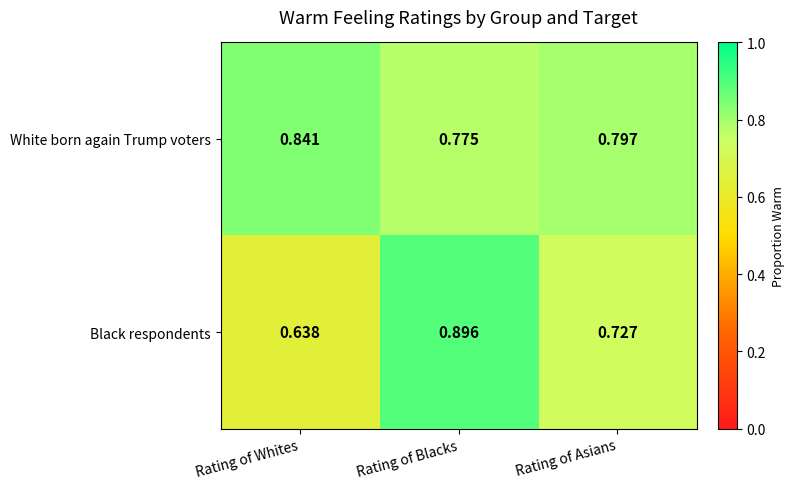

Which category has the highest value across all series?

Rating of Blacks